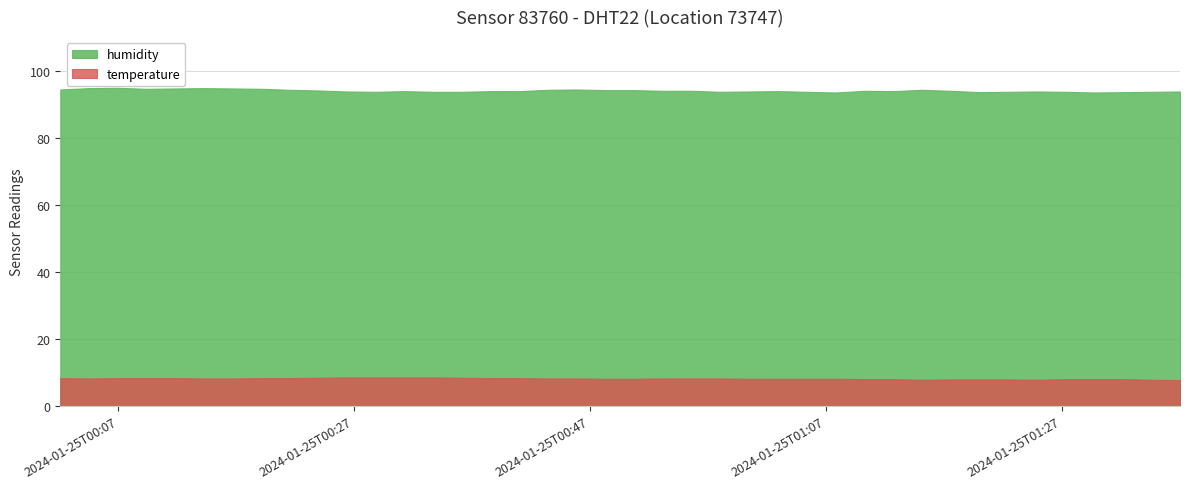

Reading left to right, extract all data points from this chart.

temperature: 2024-01-25T00:02:05=8.4	2024-01-25T00:04:31=8.3	2024-01-25T00:06:56=8.4	2024-01-25T00:09:22=8.4	2024-01-25T00:11:47=8.4	2024-01-25T00:14:13=8.3	2024-01-25T00:16:42=8.3	2024-01-25T00:19:08=8.4	2024-01-25T00:21:33=8.4	2024-01-25T00:23:59=8.5	2024-01-25T00:26:24=8.6	2024-01-25T00:28:50=8.6	2024-01-25T00:31:16=8.6	2024-01-25T00:33:41=8.6	2024-01-25T00:36:08=8.5	2024-01-25T00:38:34=8.4	2024-01-25T00:41:00=8.4	2024-01-25T00:43:26=8.3	2024-01-25T00:45:52=8.3	2024-01-25T00:48:18=8.2	2024-01-25T00:50:44=8.2	2024-01-25T00:53:10=8.3	2024-01-25T00:55:37=8.3	2024-01-25T00:58:03=8.3	2024-01-25T01:00:29=8.2	2024-01-25T01:02:57=8.2	2024-01-25T01:05:25=8.2	2024-01-25T01:07:52=8.2	2024-01-25T01:10:17=8.1	2024-01-25T01:12:43=8.1	2024-01-25T01:15:09=7.9	2024-01-25T01:17:35=8.0	2024-01-25T01:20:04=8.0	2024-01-25T01:22:30=8.0	2024-01-25T01:24:55=7.9	2024-01-25T01:27:21=8.1	2024-01-25T01:29:47=8.1	2024-01-25T01:32:12=8.1	2024-01-25T01:34:38=7.9	2024-01-25T01:37:03=7.8
humidity: 2024-01-25T00:02:05=94.4	2024-01-25T00:04:31=94.8	2024-01-25T00:06:56=94.9	2024-01-25T00:09:22=94.6	2024-01-25T00:11:47=94.7	2024-01-25T00:14:13=94.8	2024-01-25T00:16:42=94.7	2024-01-25T00:19:08=94.6	2024-01-25T00:21:33=94.3	2024-01-25T00:23:59=94.1	2024-01-25T00:26:24=93.8	2024-01-25T00:28:50=93.7	2024-01-25T00:31:16=93.9	2024-01-25T00:33:41=93.7	2024-01-25T00:36:08=93.7	2024-01-25T00:38:34=93.9	2024-01-25T00:41:00=93.9	2024-01-25T00:43:26=94.3	2024-01-25T00:45:52=94.4	2024-01-25T00:48:18=94.2	2024-01-25T00:50:44=94.2	2024-01-25T00:53:10=94.0	2024-01-25T00:55:37=94.0	2024-01-25T00:58:03=93.7	2024-01-25T01:00:29=93.8	2024-01-25T01:02:57=93.9	2024-01-25T01:05:25=93.7	2024-01-25T01:07:52=93.5	2024-01-25T01:10:17=94.0	2024-01-25T01:12:43=93.9	2024-01-25T01:15:09=94.3	2024-01-25T01:17:35=94.0	2024-01-25T01:20:04=93.6	2024-01-25T01:22:30=93.7	2024-01-25T01:24:55=93.8	2024-01-25T01:27:21=93.7	2024-01-25T01:29:47=93.5	2024-01-25T01:32:12=93.6	2024-01-25T01:34:38=93.7	2024-01-25T01:37:03=93.8